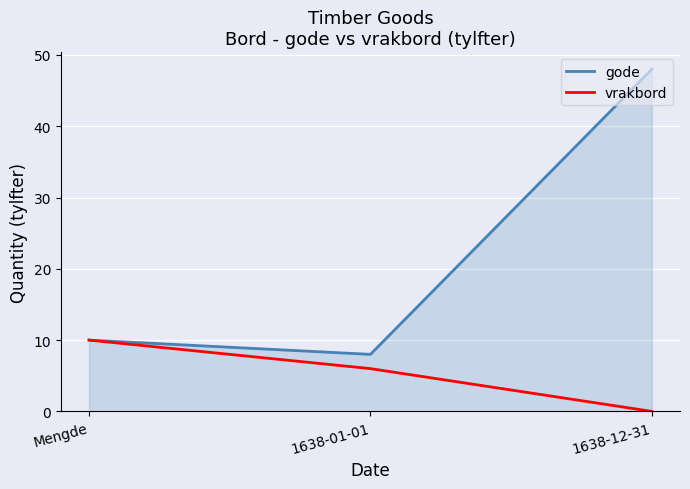

Does the chart display data point markers on the line(s)?

No